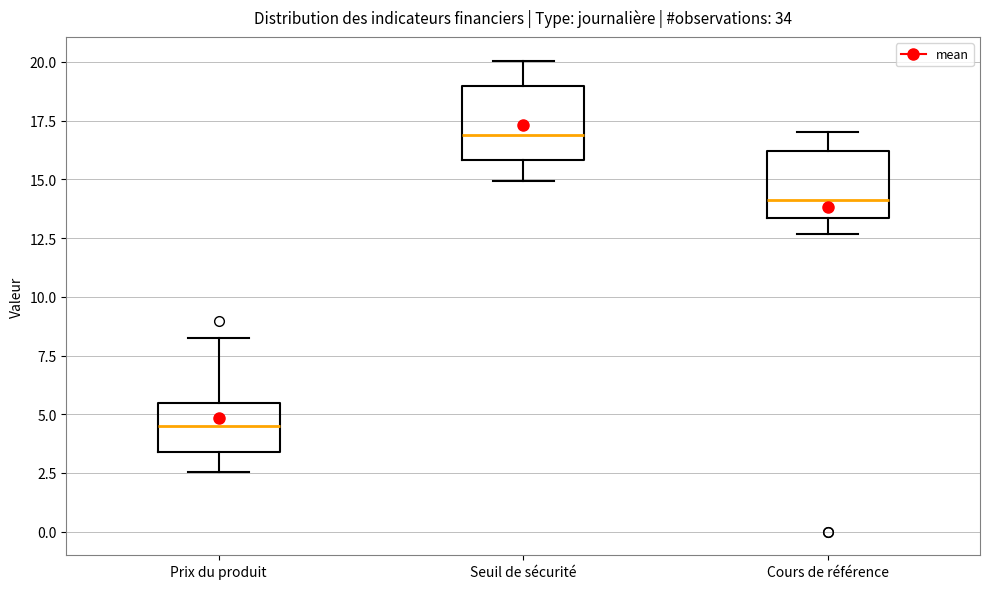

Which box's median line is the highest?

Seuil de sécurité